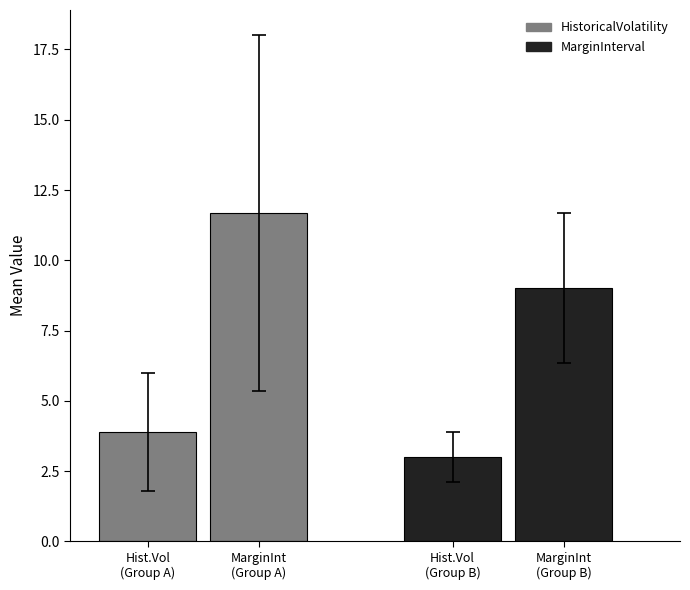

The HistoricalVolatility series shows 2.6 at AC. True or false?

False